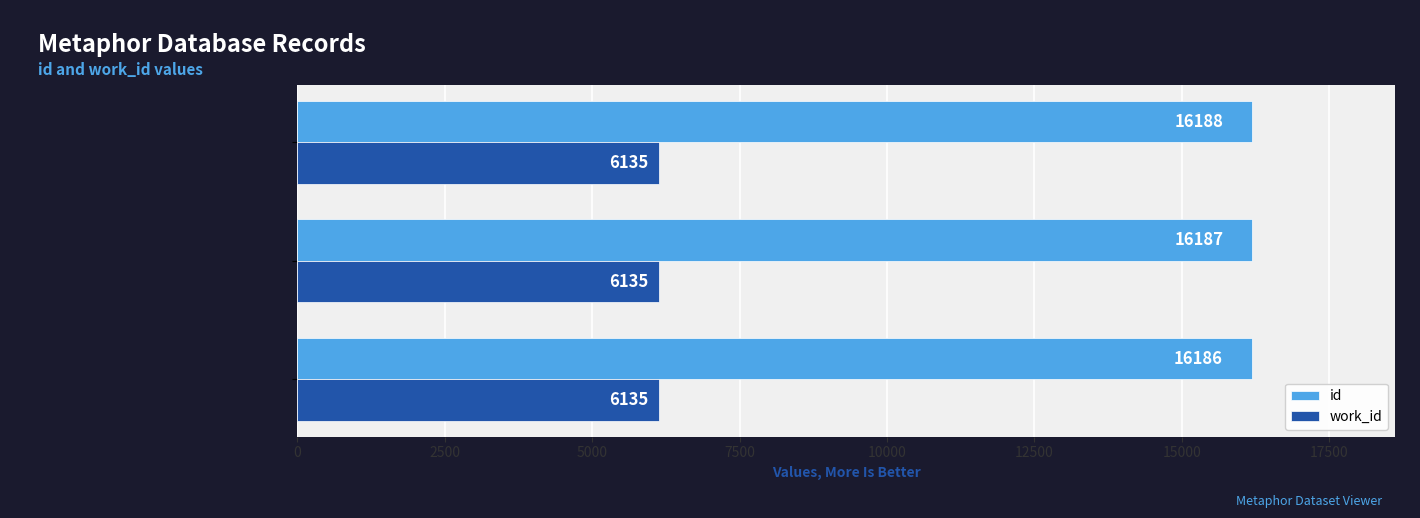

What value does the id series have at Searching in HDIS Poetry found agai…?

16187